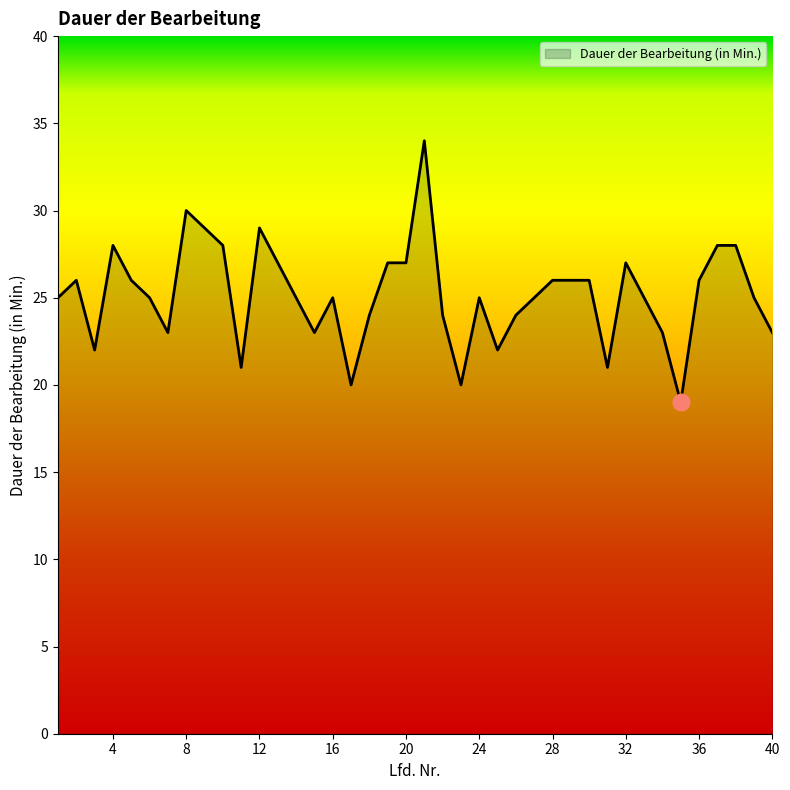

What is the minimum value shown in the chart?

19